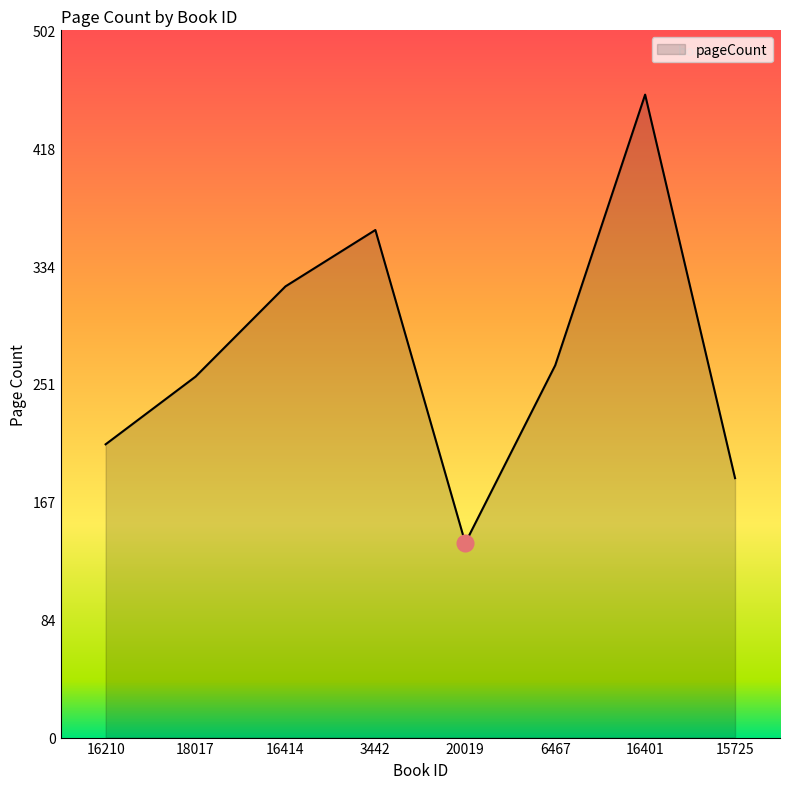

Between 3442 and 6467, which is larger?

3442